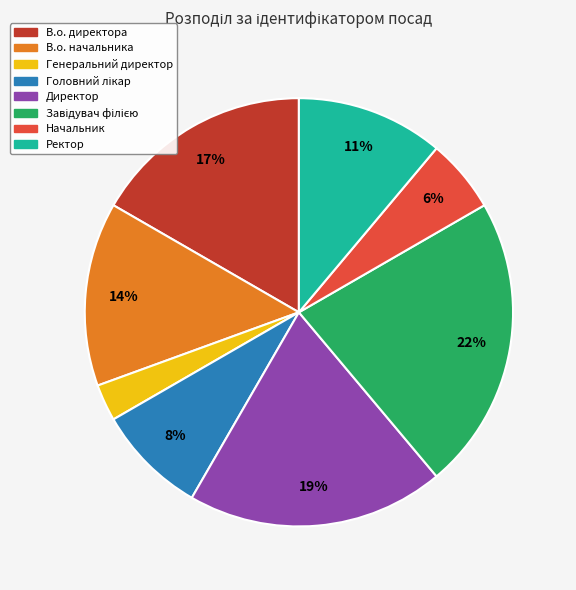

Do Начальник and Генеральний директор together represent more than half of the pie?

No